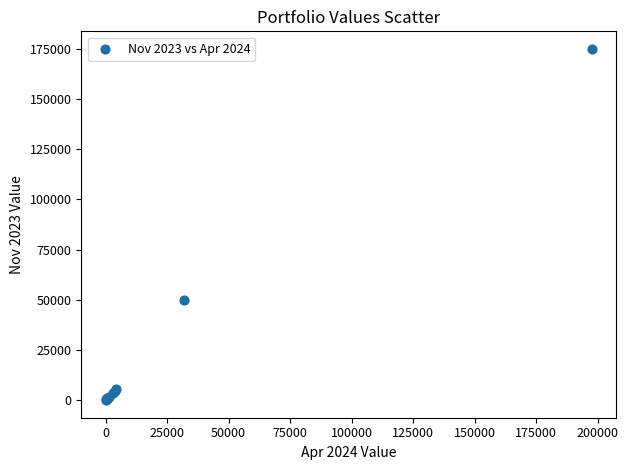

What Y value in the scatter plot is closest to 87479?

49789.7